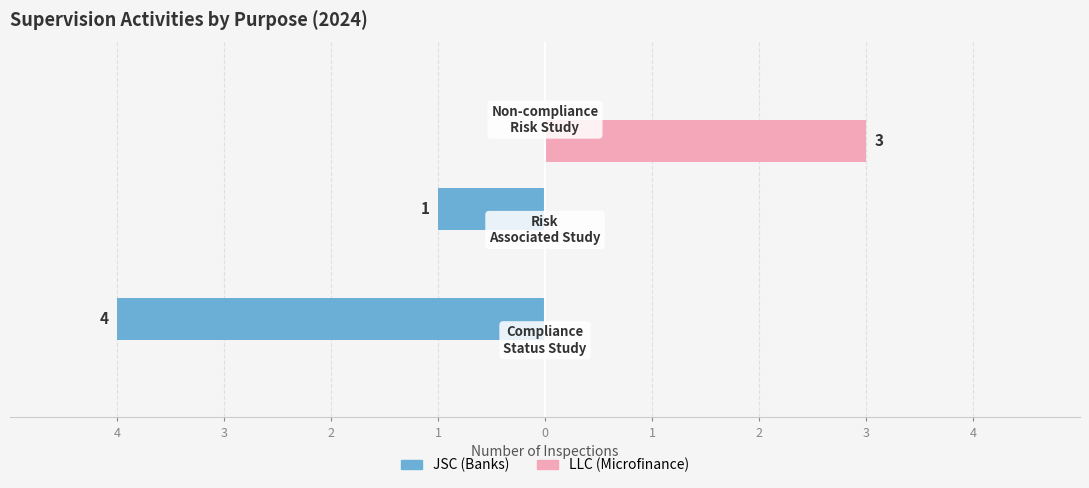

Which series has the largest range (max minus min)?

JSC (Banks)